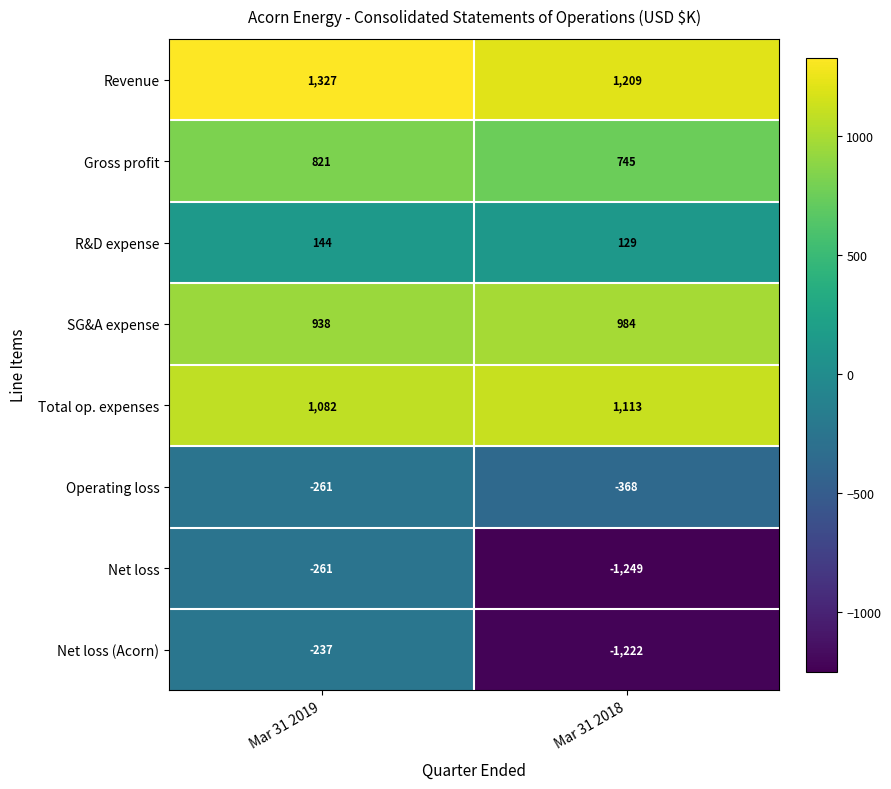

What is the smallest value displayed?

-1249